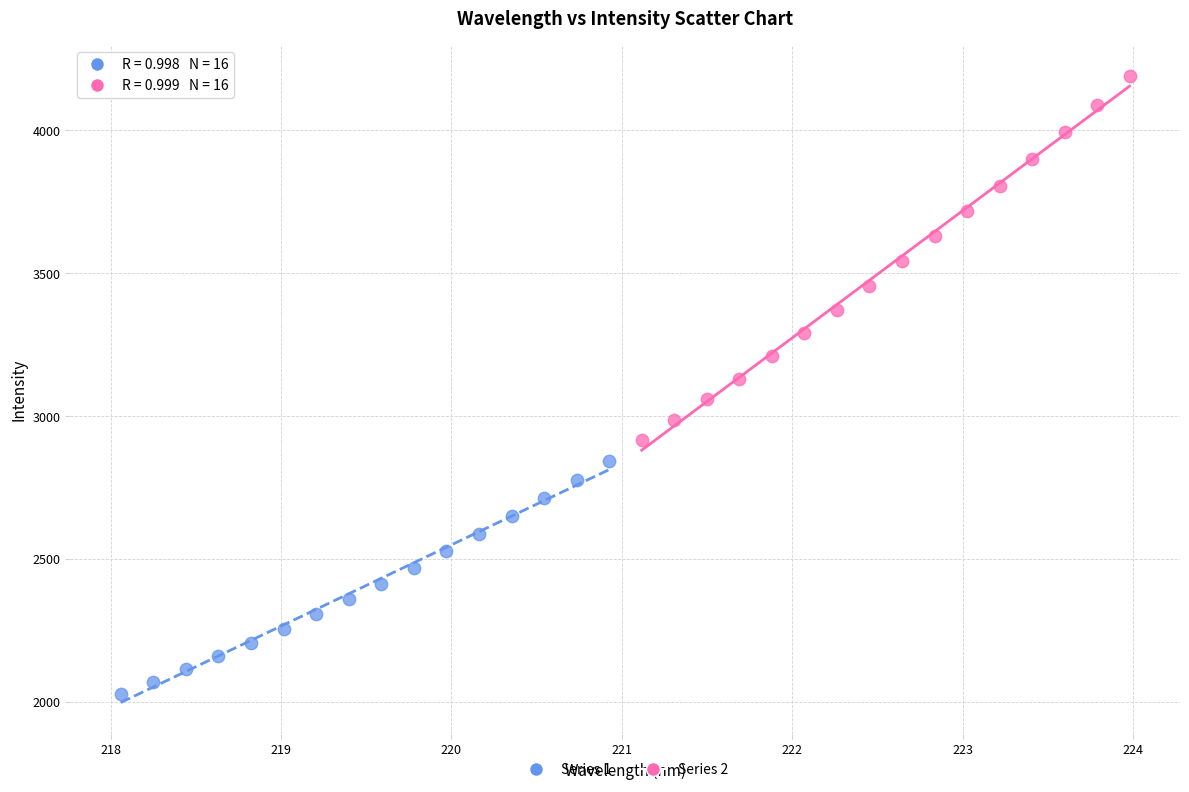

What are all the series names shown in the legend?

Series 1, Series 2